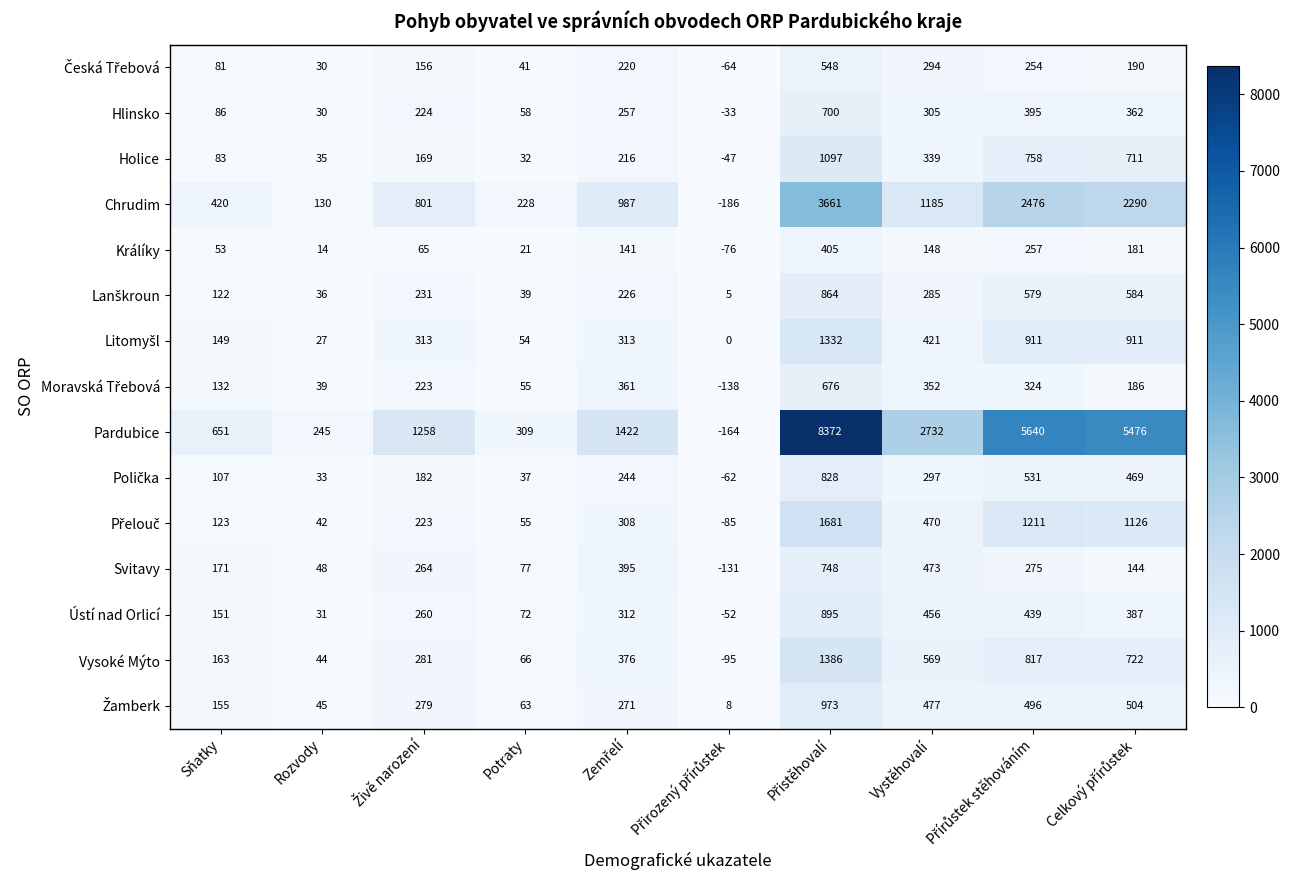

Where is Králíky nearest to the value 164?

Vystěhovalí